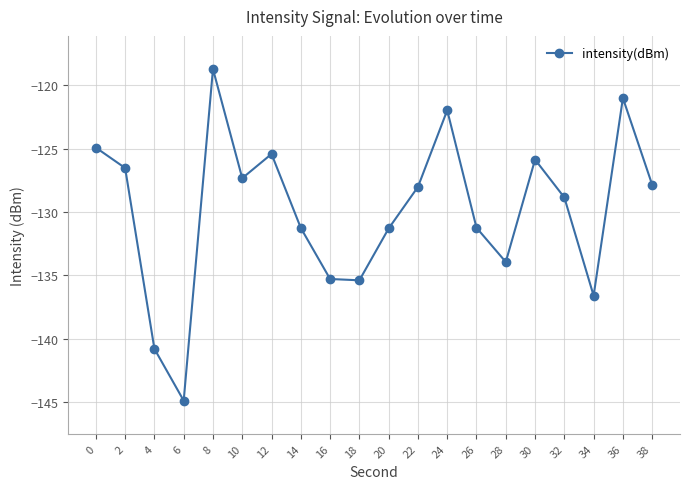

What is the sum of all values?

-2597.1